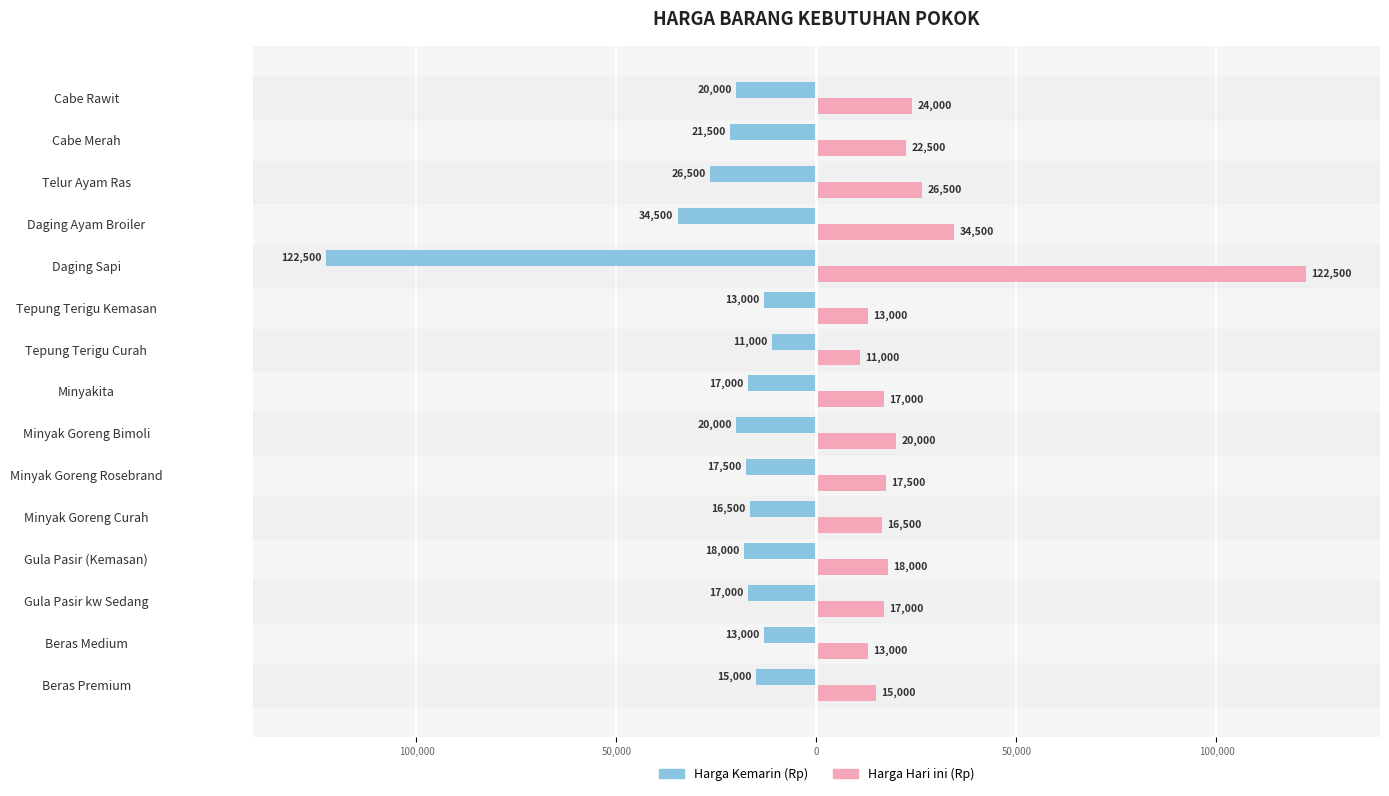

What are all the series names shown in the legend?

Harga Kemarin (Rp), Harga Hari ini (Rp)